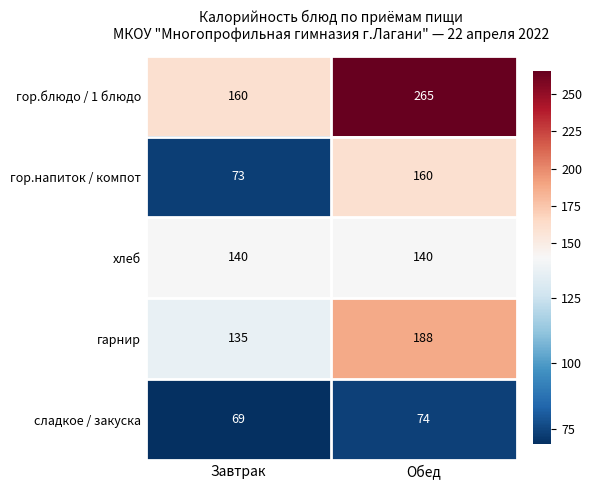

At Обед, list the series in order from largest to smallest.

гор.блюдо / 1 блюдо, гарнир, гор.напиток / компот, хлеб, сладкое / закуска